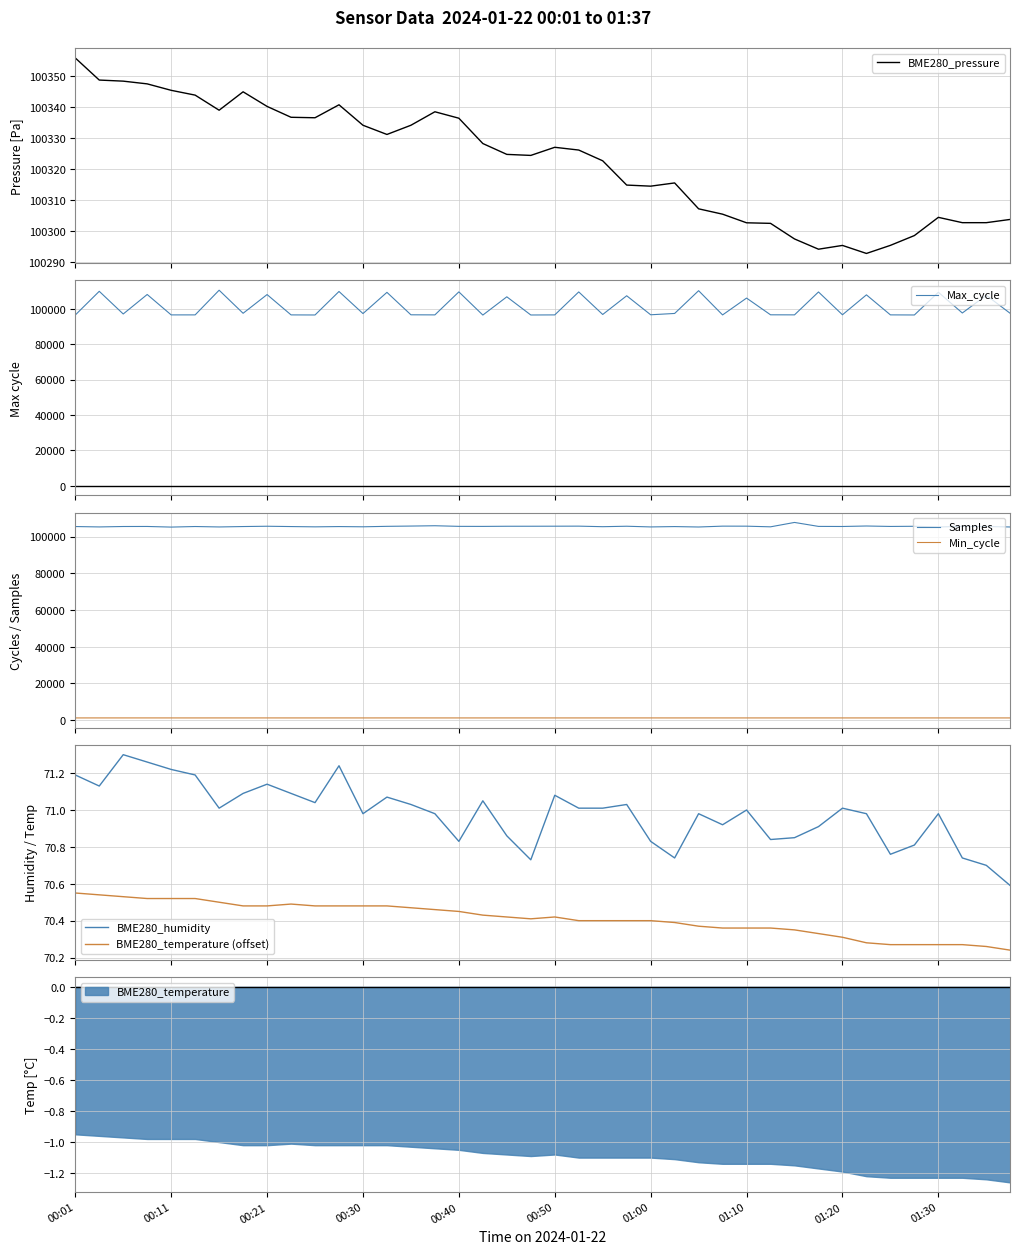

True or false: Min_cycle and Samples cross at least once.

False